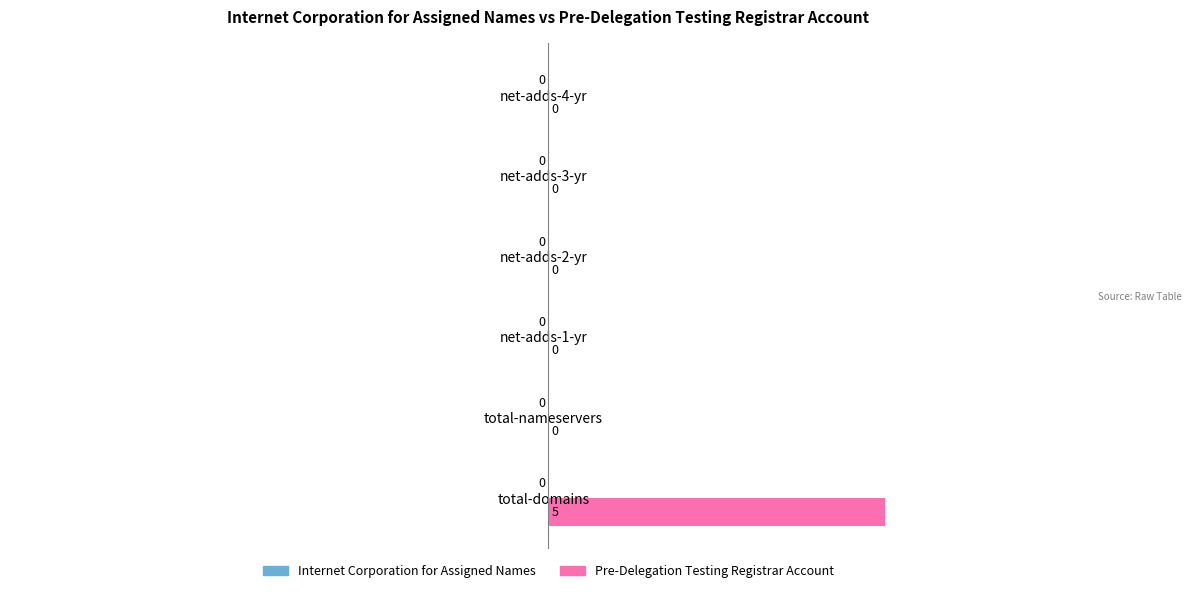

The value at net-adds-3-yr is -3. True or false?

False